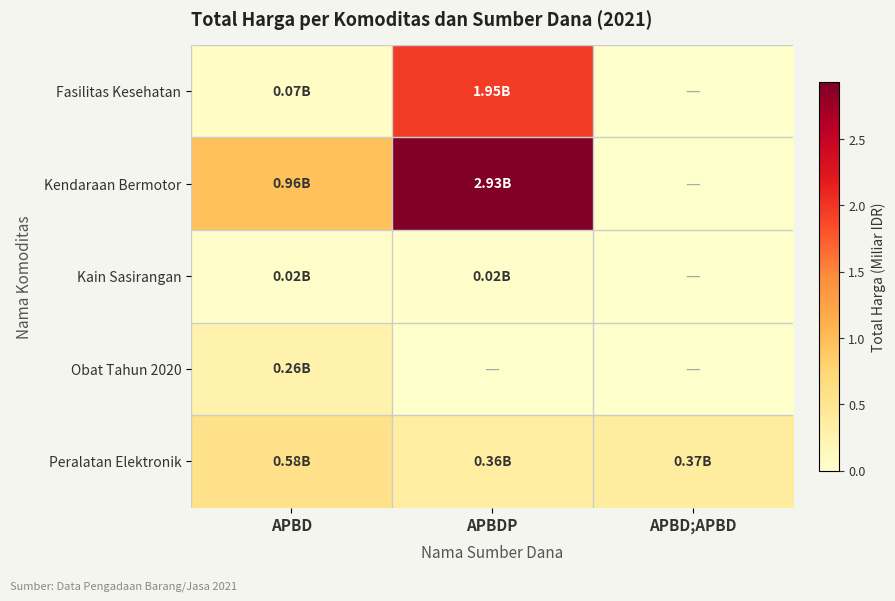

List the series in order of their peak value, highest first.

Kendaraan Bermotor, Fasilitas Kesehatan, Peralatan Elektronik, Obat Tahun 2020, Kain Sasirangan